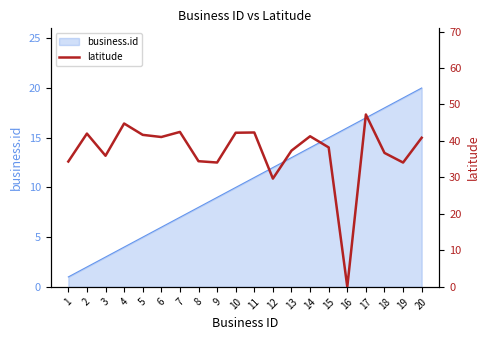

What is the sum of all values?

741.0